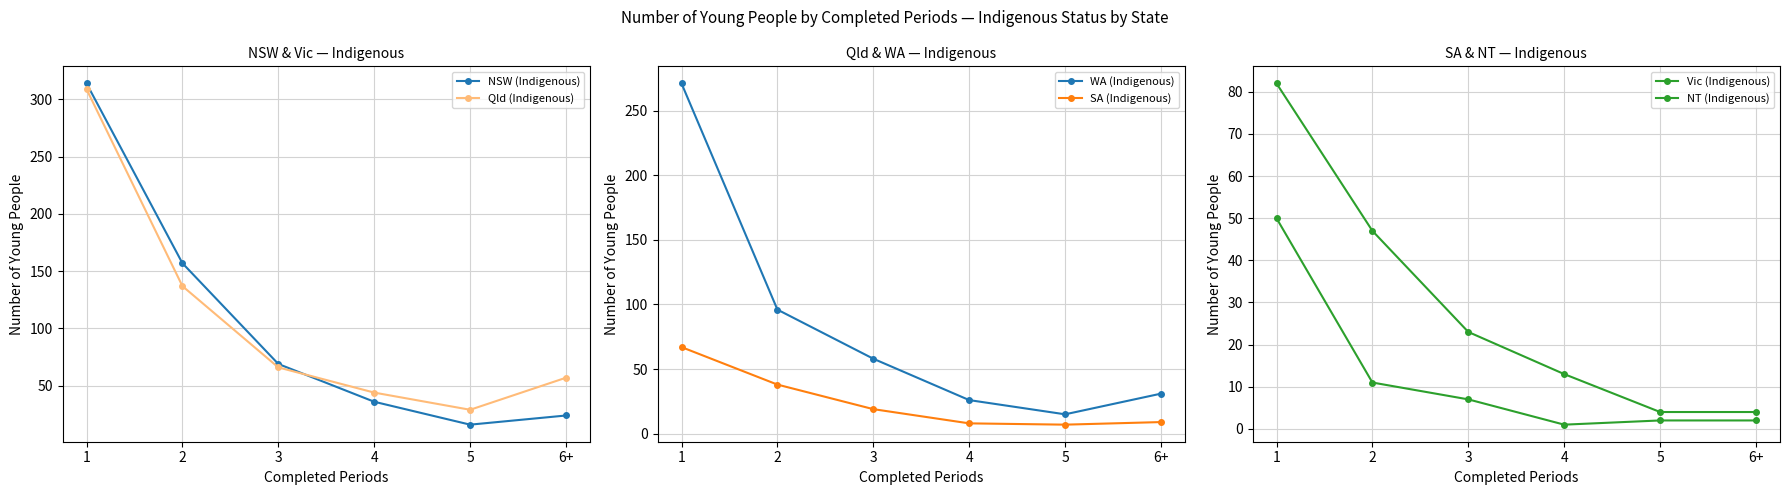

What is the label of the 3rd point from the right?

4